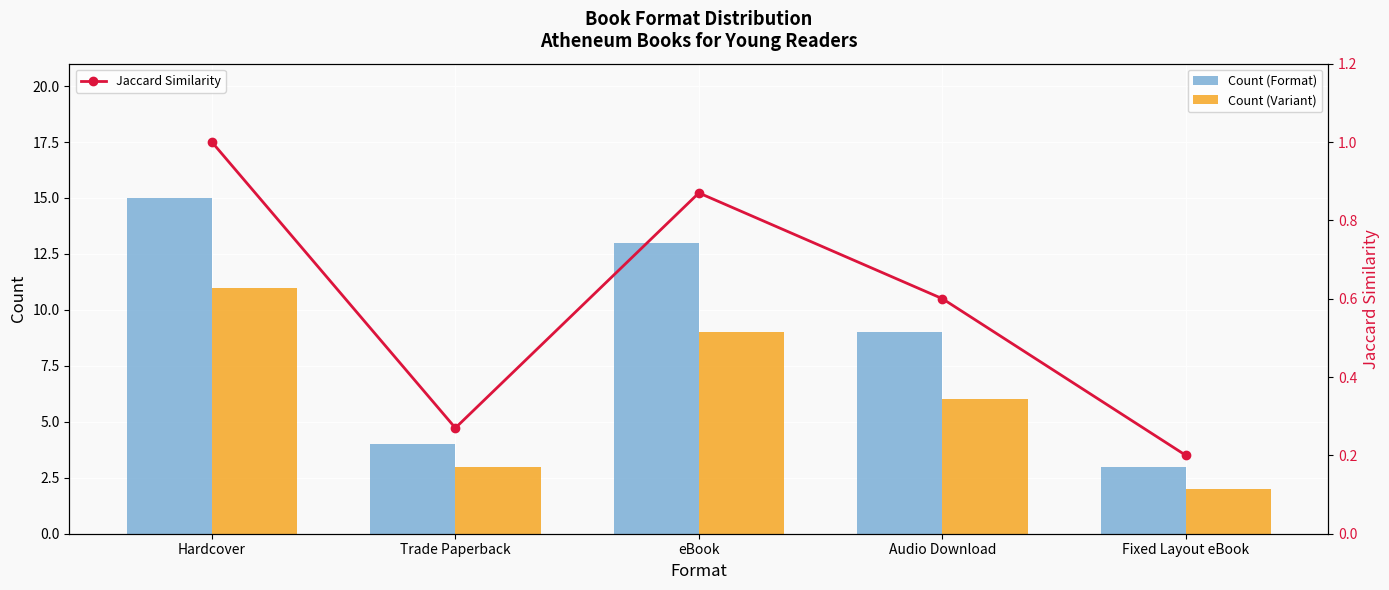

List the labels in order of Count (Variant) value, largest first.

Hardcover, eBook, Audio Download, Trade Paperback, Fixed Layout eBook